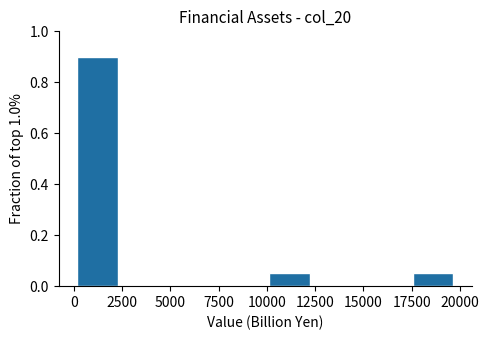

Reading left to right, transcribe this chart: for each bar, give the range it covers on the x-axis and its height. Neither the bar edges nor the heights are printed on the chart, so give them approximately, as read against the axes.

0 to 2500: 0.90
2500 to 5000: 0
5000 to 7500: 0
7500 to 10000: 0
10000 to 12500: 0.06
12500 to 15000: 0
15000 to 17500: 0
17500 to 20000: 0.06